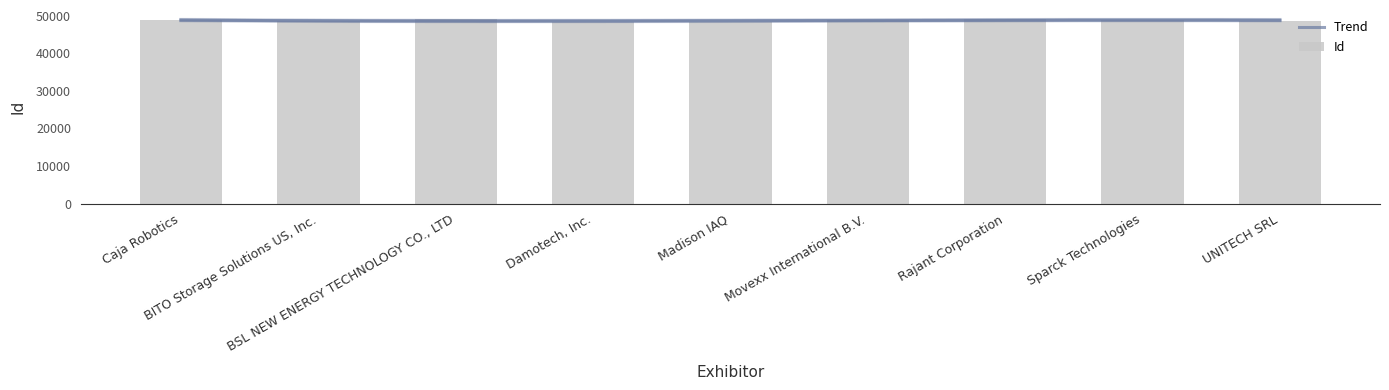

Approximately how many times larger is the value at Movexx International B.V. compared to UNITECH SRL?

1.0